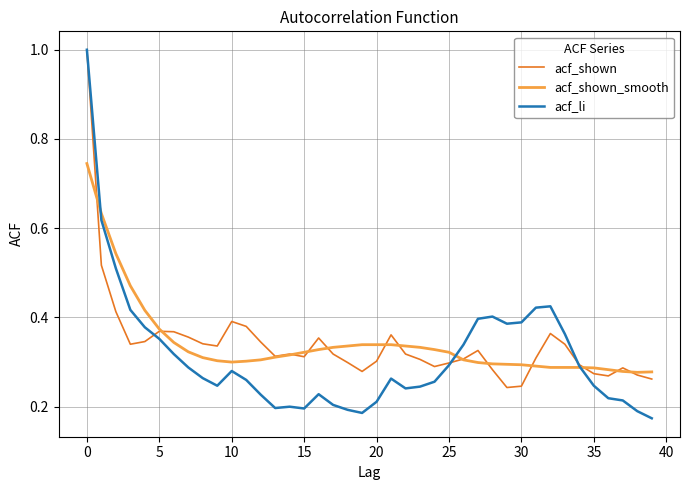

True or false: acf_li and acf_shown intersect in this chart.

True